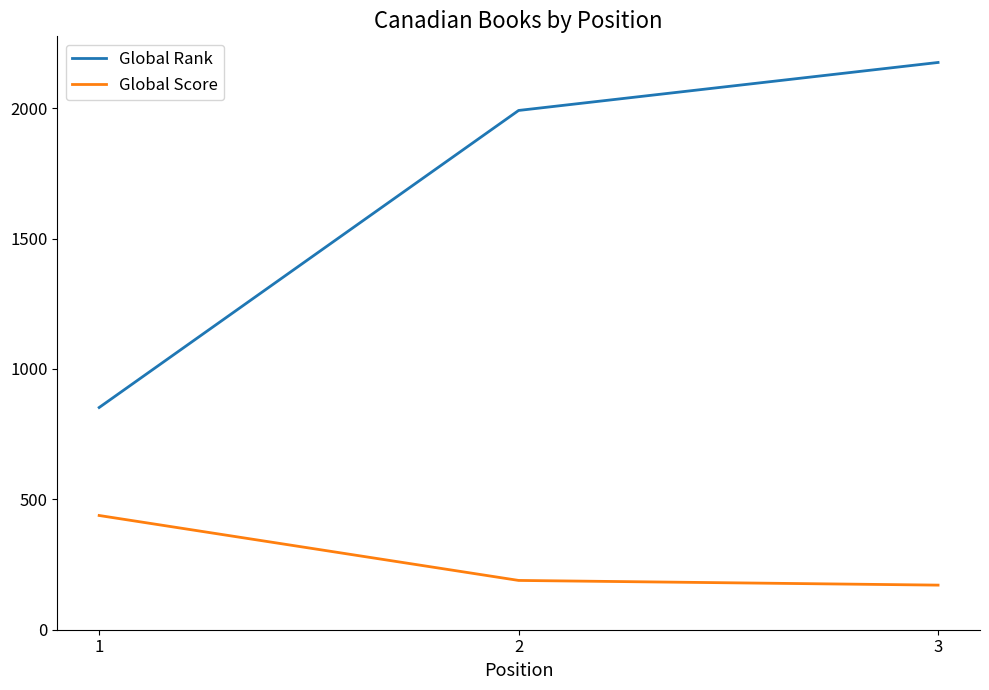

How many lines are shown in the chart?

2